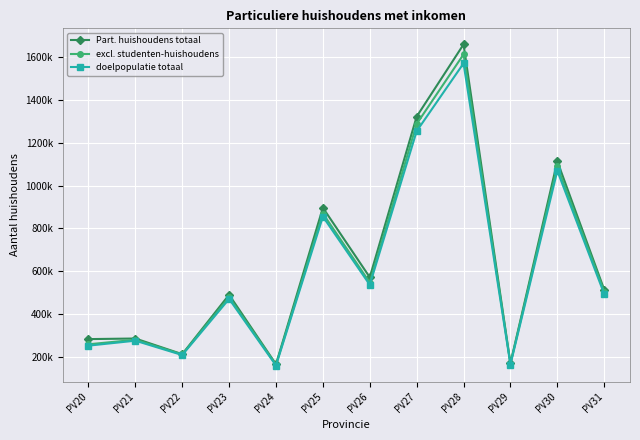

Which series has the widest spread of values?

Part. huishoudens totaal